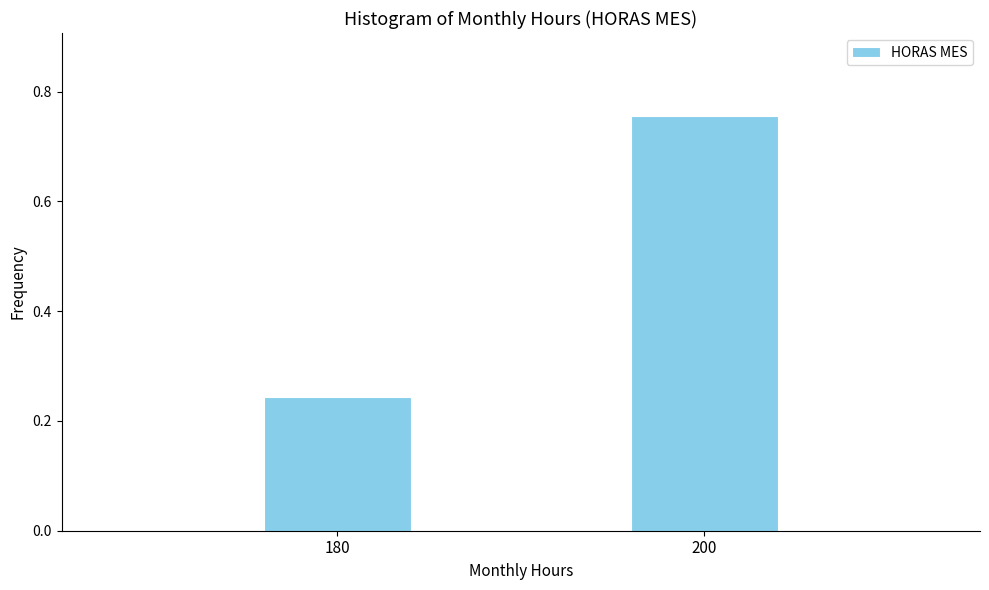

Which category has the highest value across all series?

200